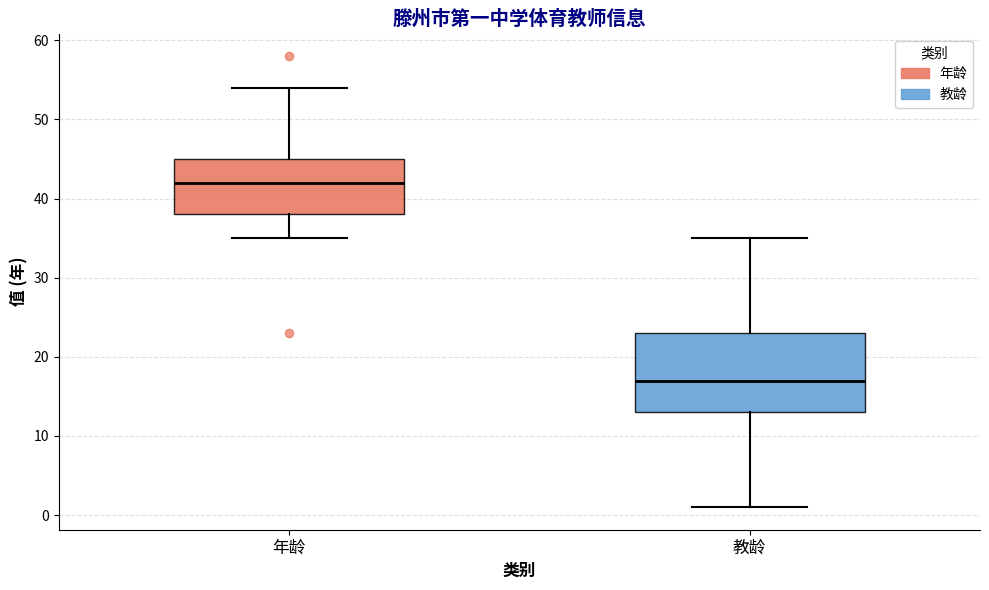

Reading left to right, transcribe this box plot: for each box, give where its median line is, the range the box spans, and where its two whiskers end, as read against the y-axis. The values are not printed on the chart, so give them approximately, as read against the axis.

年龄: median 42, box 38 to 45, whiskers 35 to 54
教龄: median 17, box 13 to 23, whiskers 1 to 35